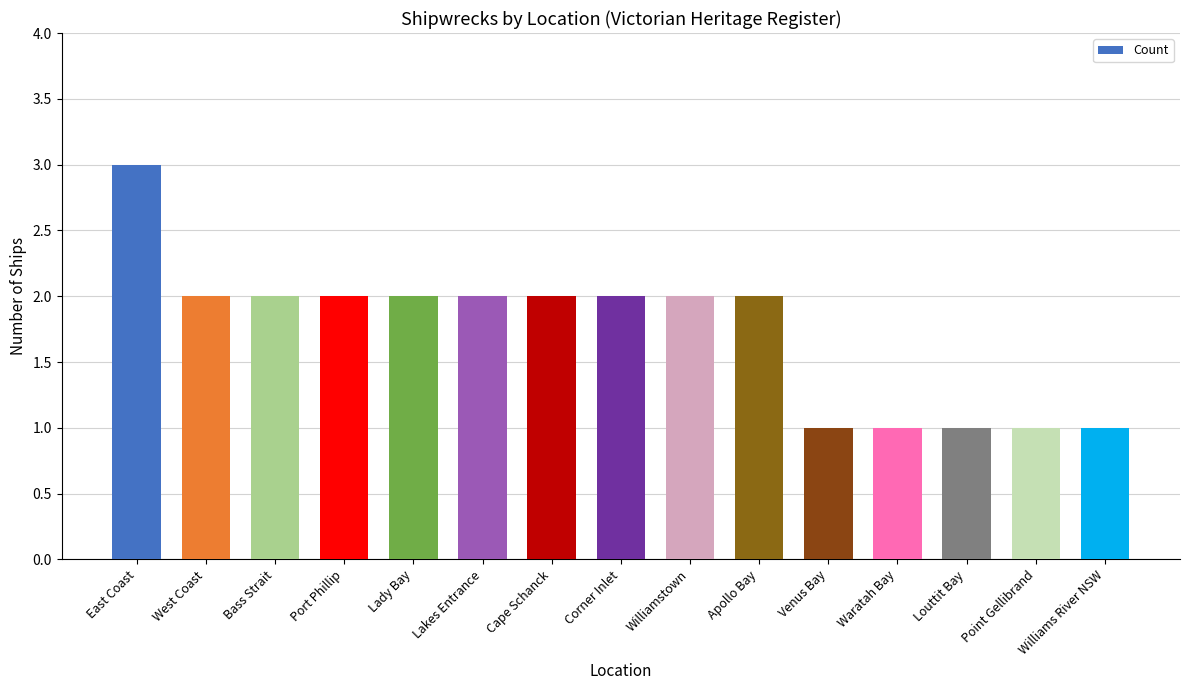

Does the chart contain any negative values?

No